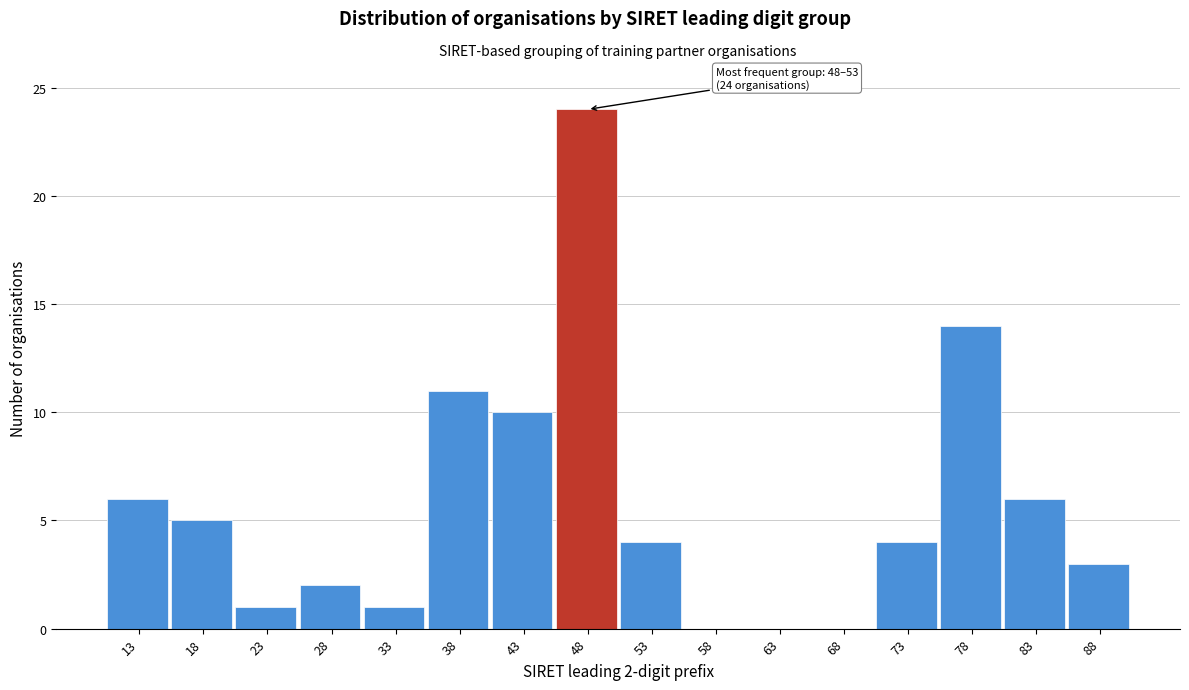

Reading left to right, what are all the values shown in this chart?

13=6	18=5	23=1	28=2	33=1	38=11	43=10	48=24	53=4	58=0	63=0	68=0	73=4	78=14	83=6	88=3